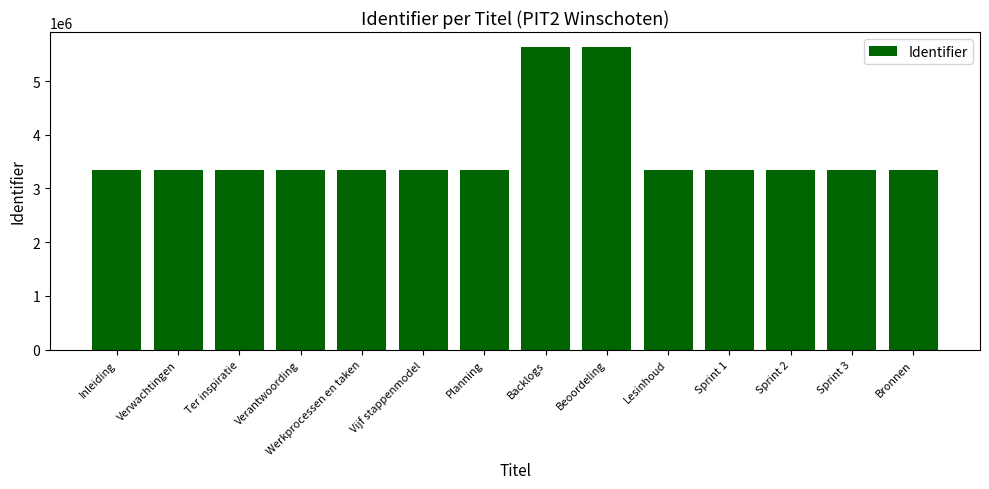

What is the approximate value at Verantwoording?

3351995